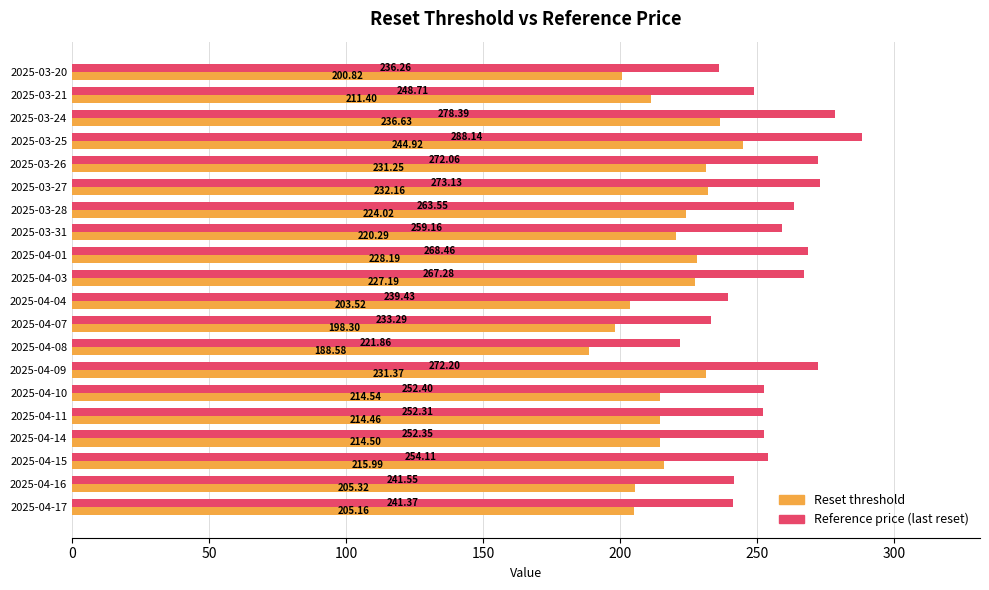

Rank the series by their average value, from highest to lowest.

Reference price (last reset), Reset threshold